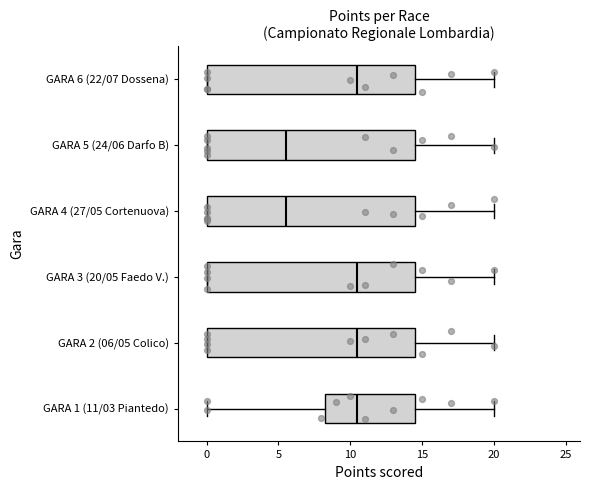

Reading bottom to top, transcribe this box plot: for each box, give where its median line is, the range the box spans, and where its two whiskers end, as read against the x-axis. The values are not printed on the chart, so give them approximately, as read against the axis.

GARA 1 (11/03 Piantedo): median 10.5, box 8.5 to 14.5, whiskers 0.0 to 20.0
GARA 2 (06/05 Colico): median 10.5, box 0.0 to 14.5, whiskers 0.0 to 20.0
GARA 3 (20/05 Faedo V.): median 10.5, box 0.0 to 14.5, whiskers 0.0 to 20.0
GARA 4 (27/05 Cortenuova): median 5.5, box 0.0 to 14.5, whiskers 0.0 to 20.0
GARA 5 (24/06 Darfo B): median 5.5, box 0.0 to 14.5, whiskers 0.0 to 20.0
GARA 6 (22/07 Dossena): median 10.5, box 0.0 to 14.5, whiskers 0.0 to 20.0